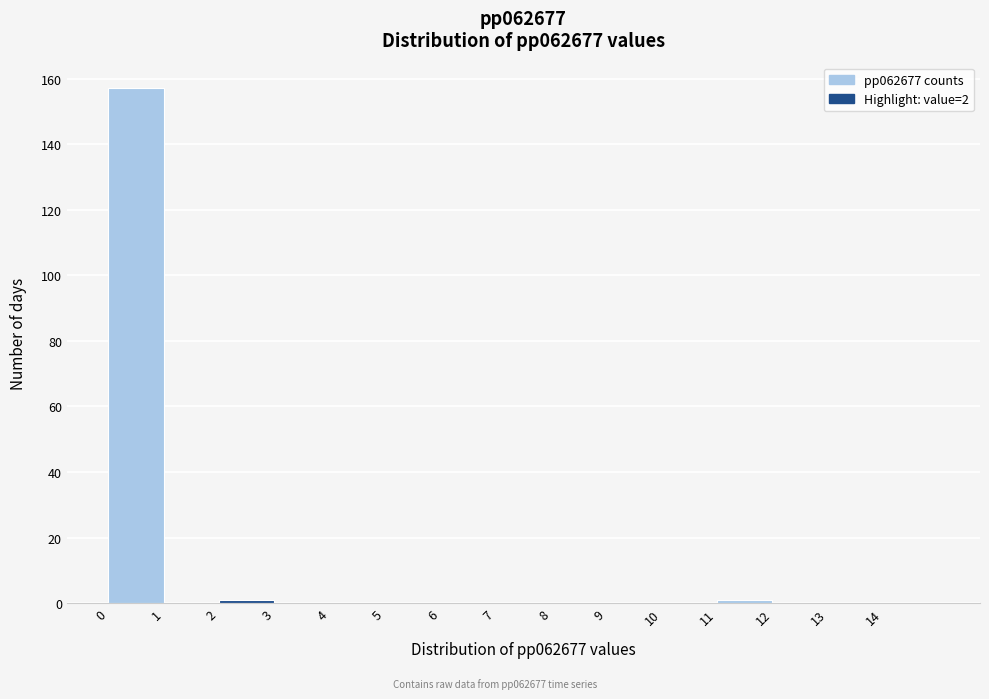

Reading left to right, list every bar in this chart as the range it spans on the x-axis followed by its height. The values are not printed on the chart, so give them approximately, as read against the axis.

0 to 1: 158
1 to 2: 0
2 to 3: under 2
3 to 4: 0
4 to 5: 0
5 to 6: 0
6 to 7: 0
7 to 8: 0
8 to 9: 0
9 to 10: 0
10 to 11: 0
11 to 12: under 2
12 to 13: 0
13 to 14: 0
14 to 15: 0